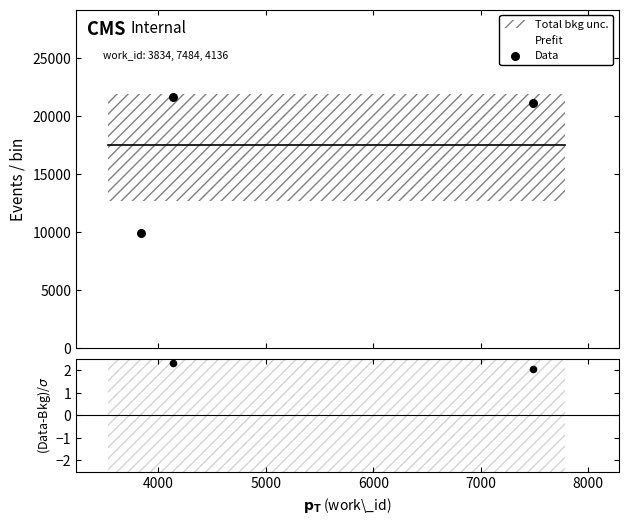

What is the ratio of the value at 5000 to the value at 4000?

1.0